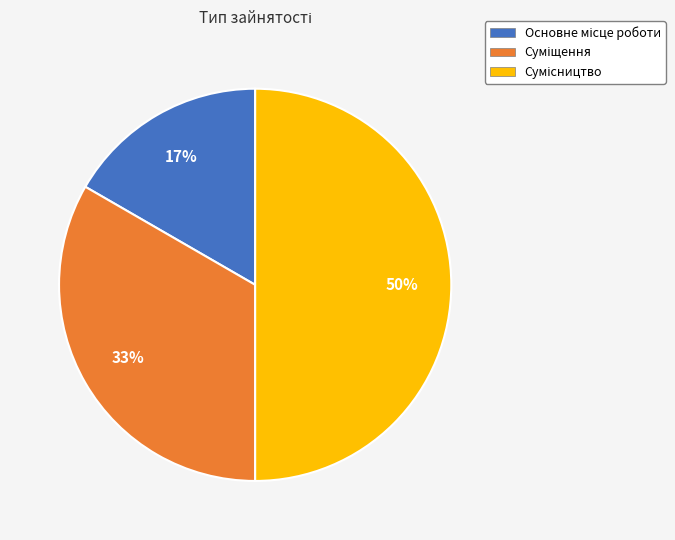

To the nearest percent, what is the difference between the largest and smallest slice percentages?

33%